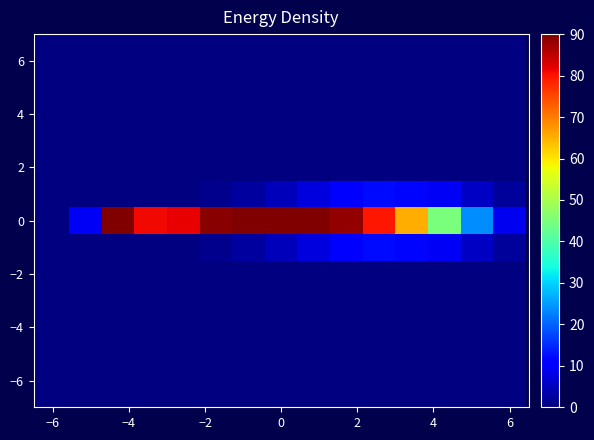

At how many categories does at least one series exceed 32?

11